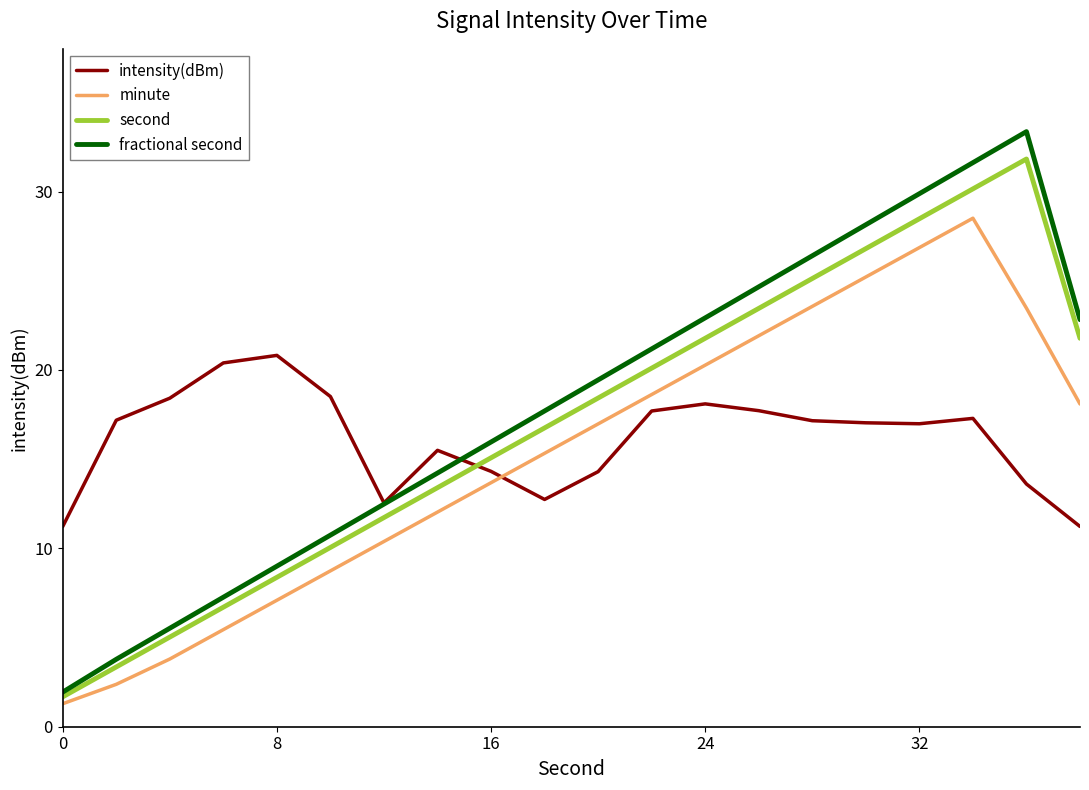

Which series has the largest range (max minus min)?

fractional second